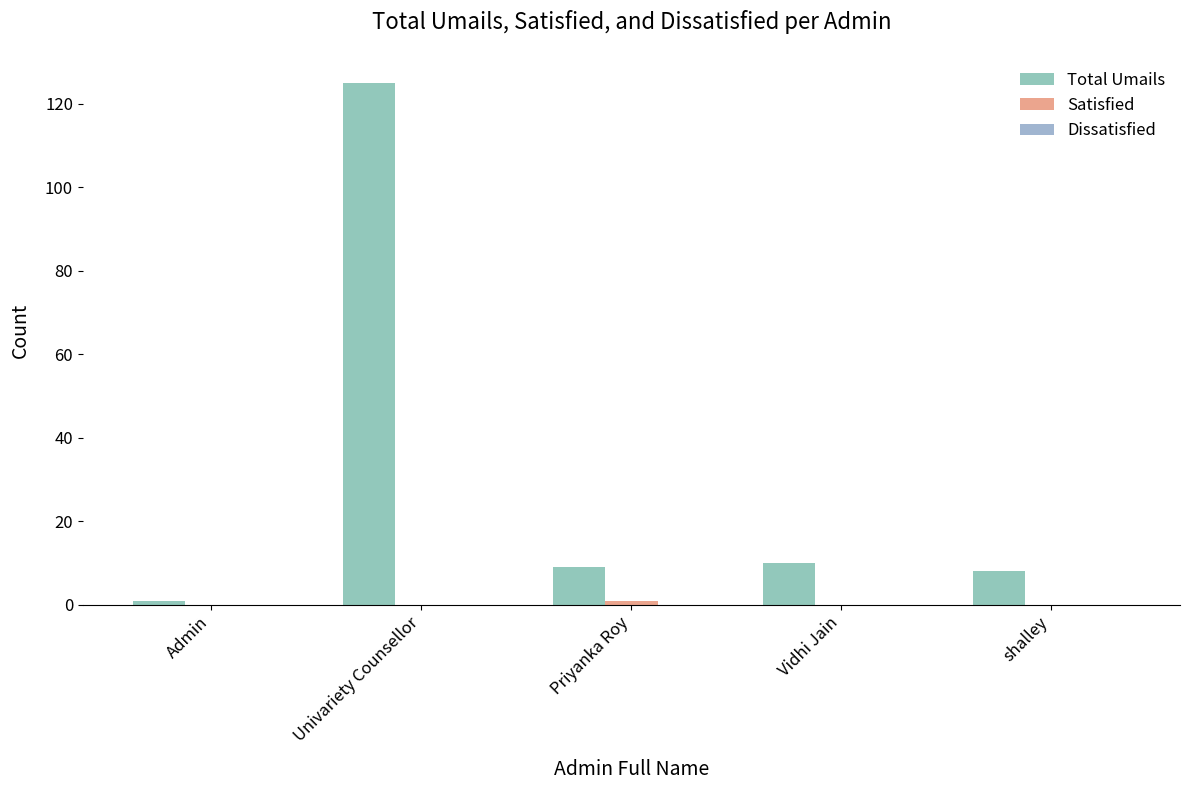

Reading left to right, what are all the values shown in this chart?

Total Umails: 1	125	9	10	8
Satisfied: 0	0	1	0	0
Dissatisfied: 0	0	0	0	0